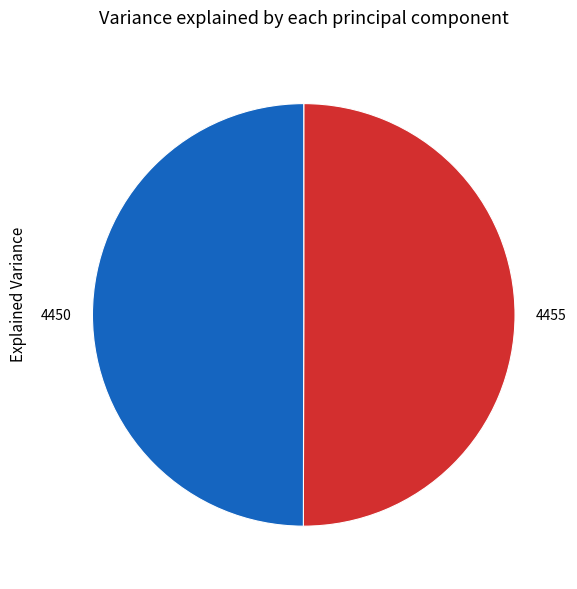

Is the sum of 4455 and 4450 greater than half?

Yes